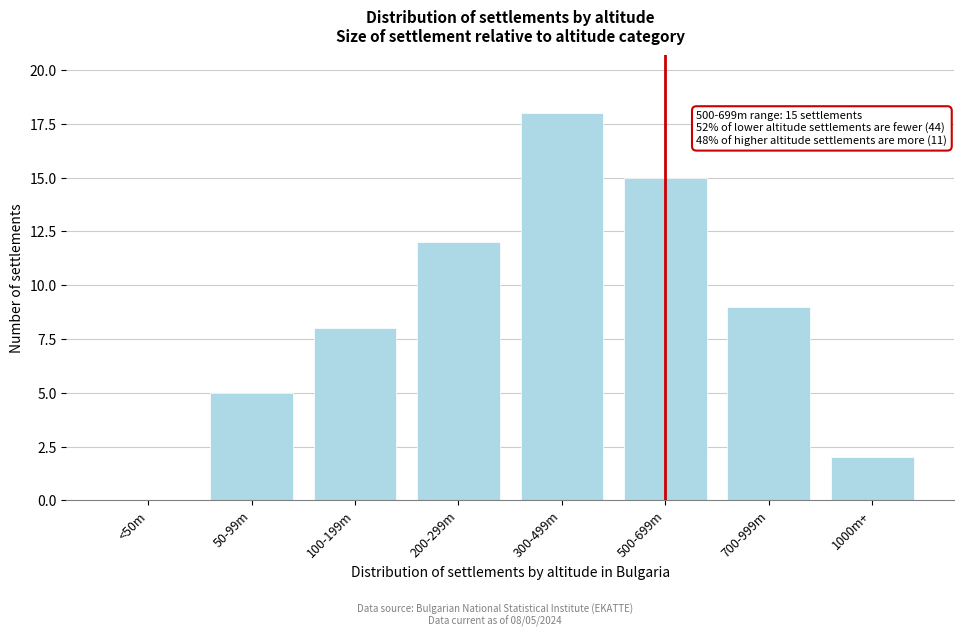

Reading left to right, what are all the values shown in this chart?

<50m=0	50-99m=5	100-199m=8	200-299m=12	300-499m=18	500-699m=15	700-999m=9	1000m+=2